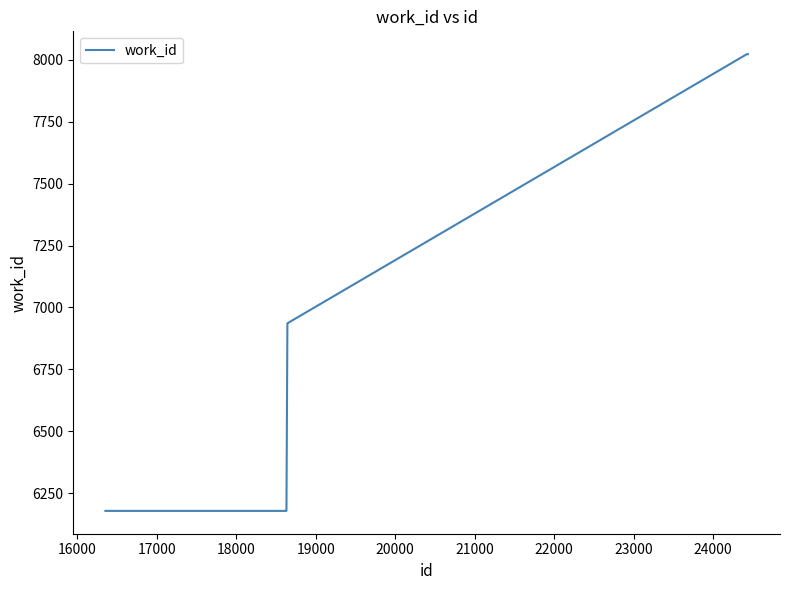

What is the maximum value shown in the chart?

8023